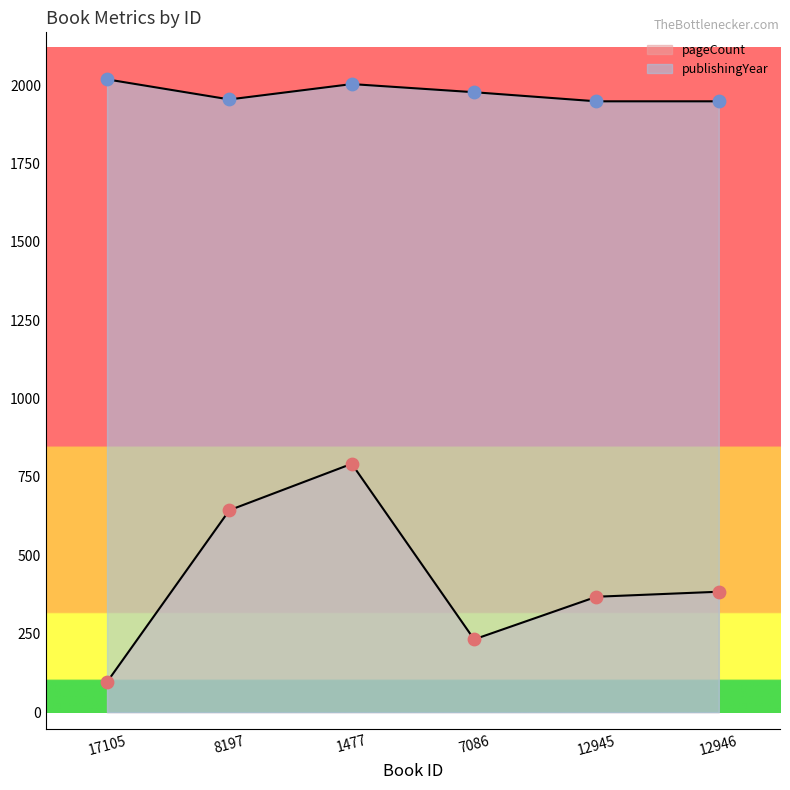

At which category is the sum across all series the highest?

1477